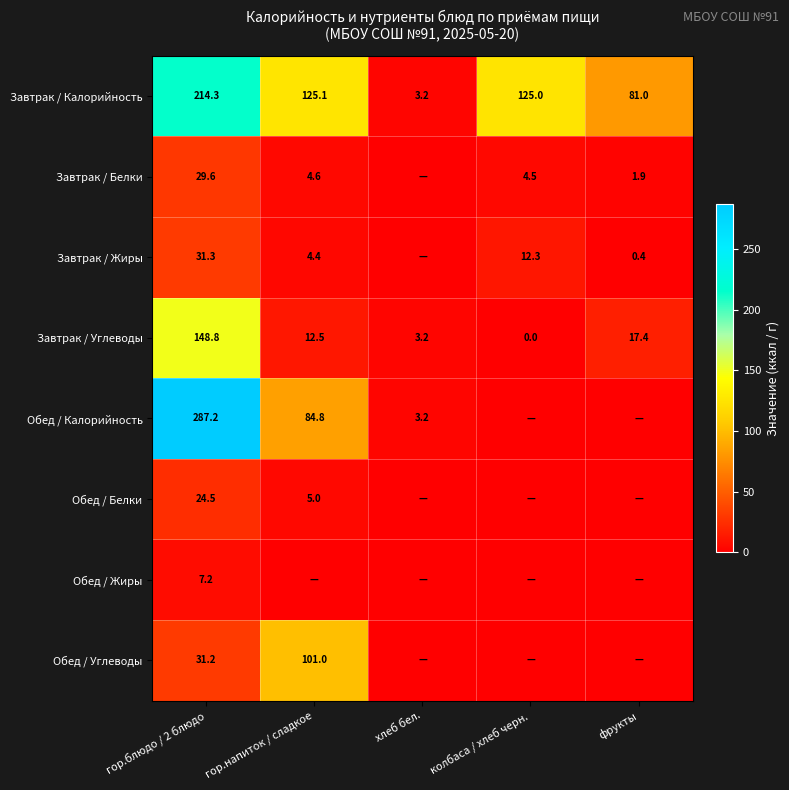

What is the total value across all series at хлеб бел.?

9.7